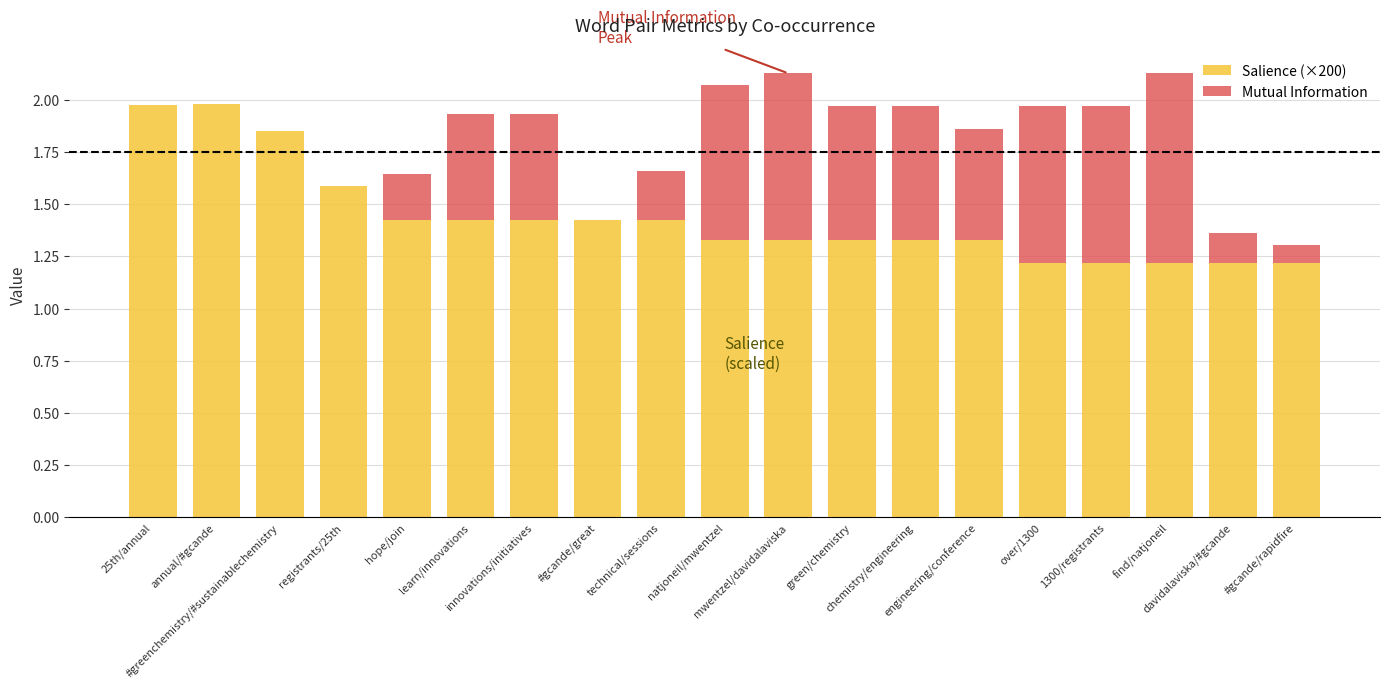

True or false: Salience (×200) has a value of 2.0 at annual/#gcande.

True